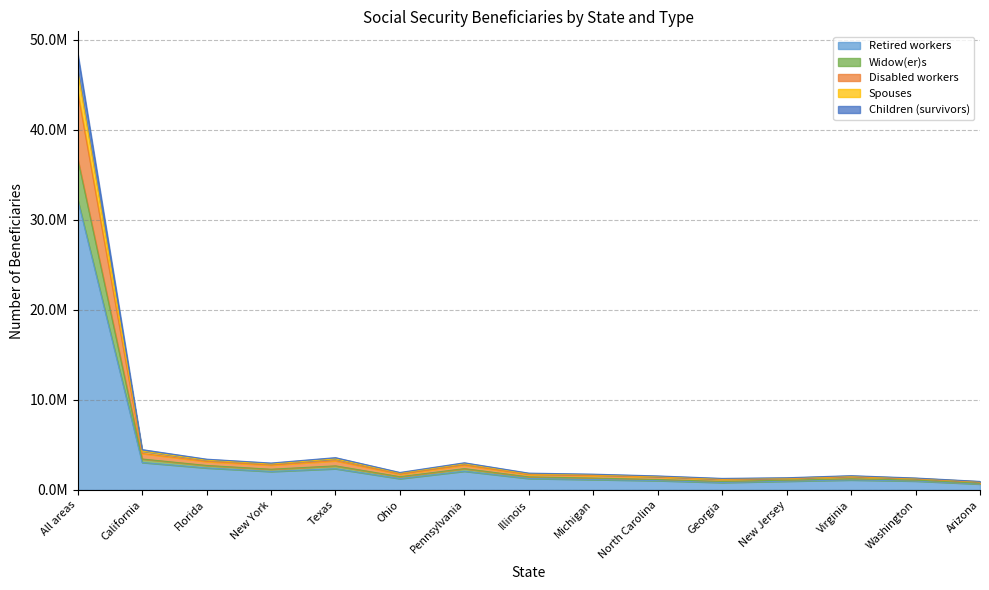

At how many categories does at least one series exceed 42447617?

1